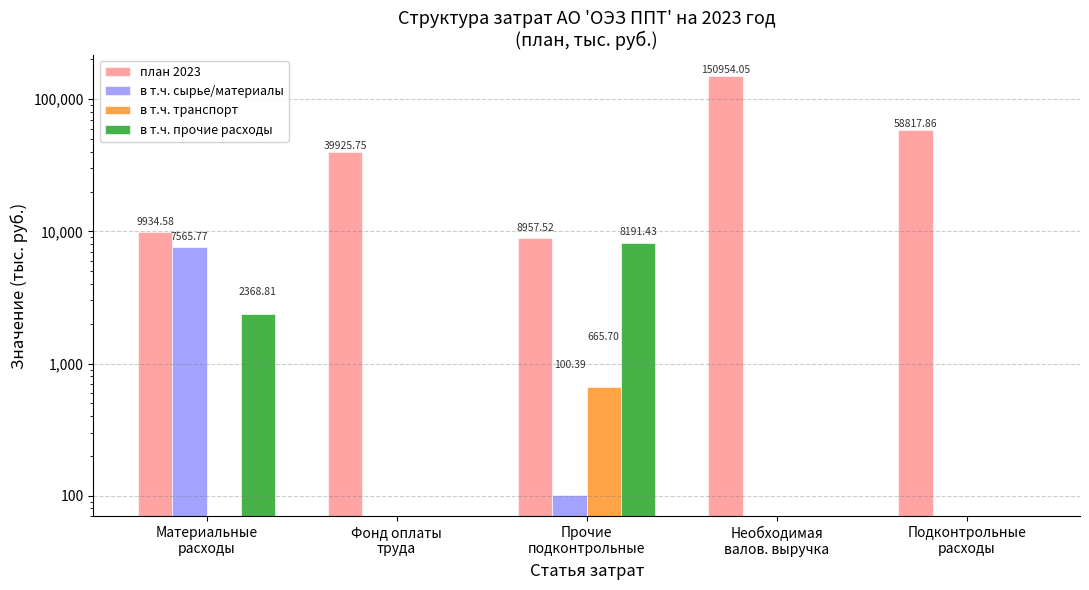

True or false: в т.ч. сырье/материалы has a value of 3143.2 at Необходимая
валов. выручка.

False